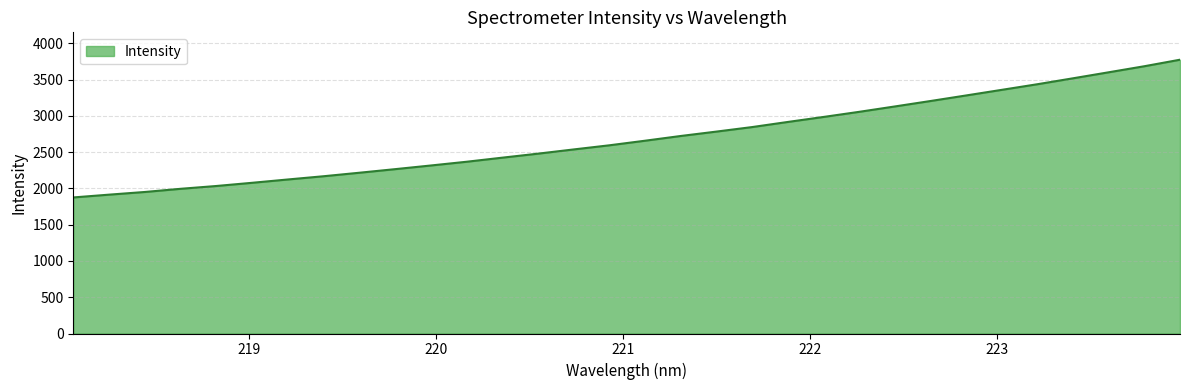

What is the difference between the maximum and minimum values?

1898.0